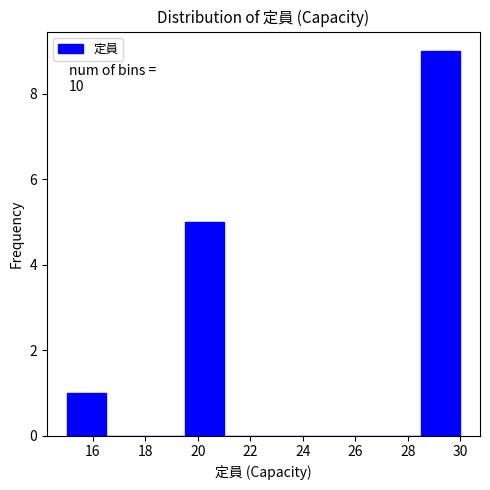

Over which range of the x-axis is the bar tallest?

28.5 to 30.0